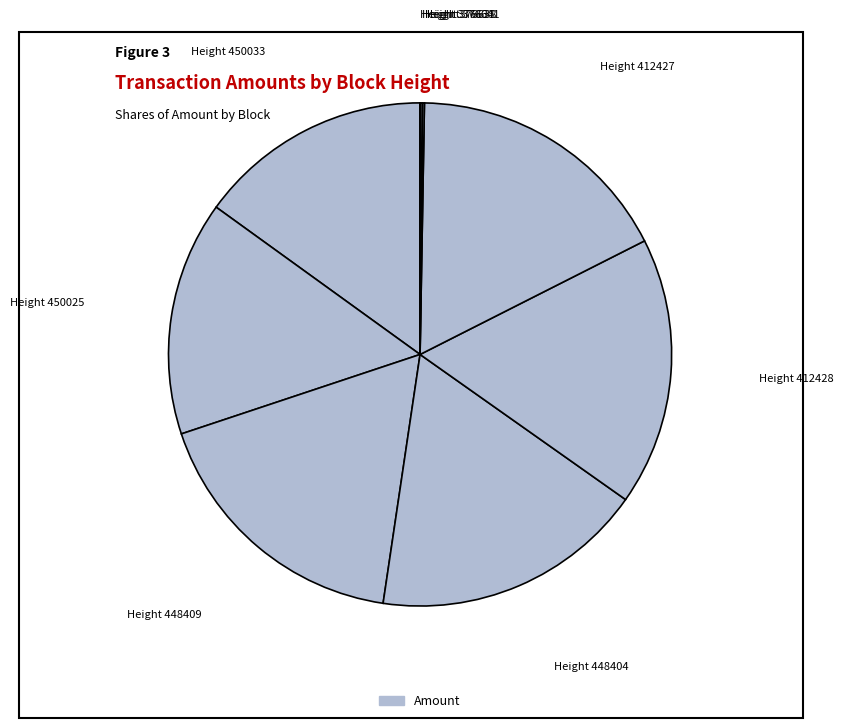

How many slices are in this pie chart?

9